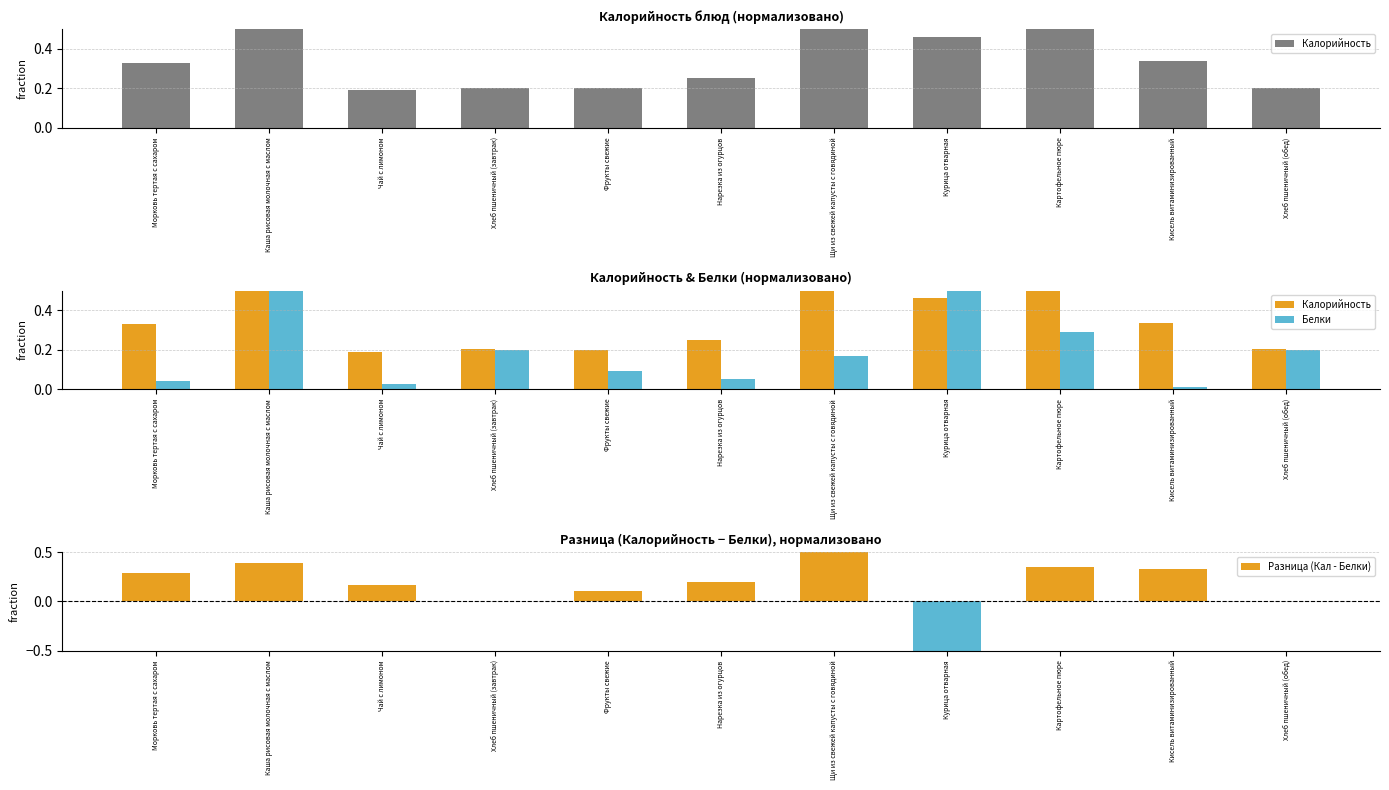

What are all the series names shown in the legend?

Калорийность, Белки, Разница (Кал - Белки)